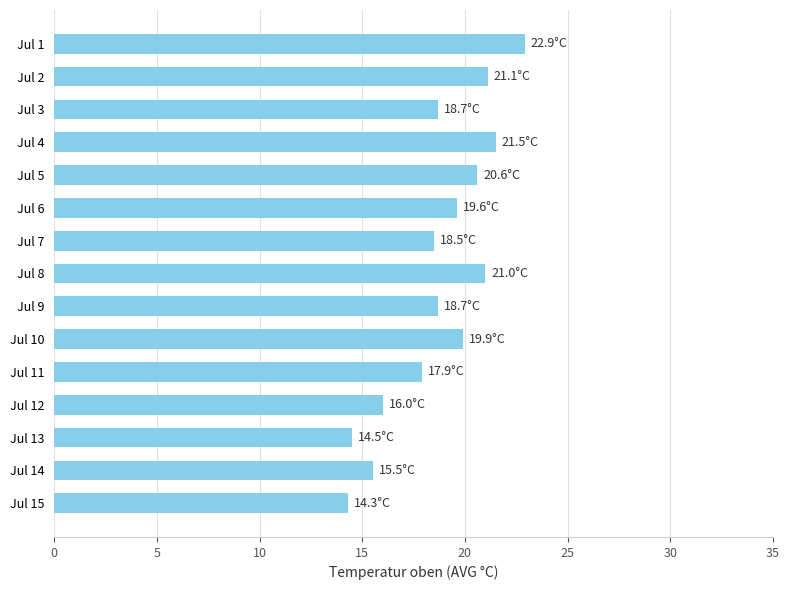

What is the value of the 8th bar from the top?

21.0